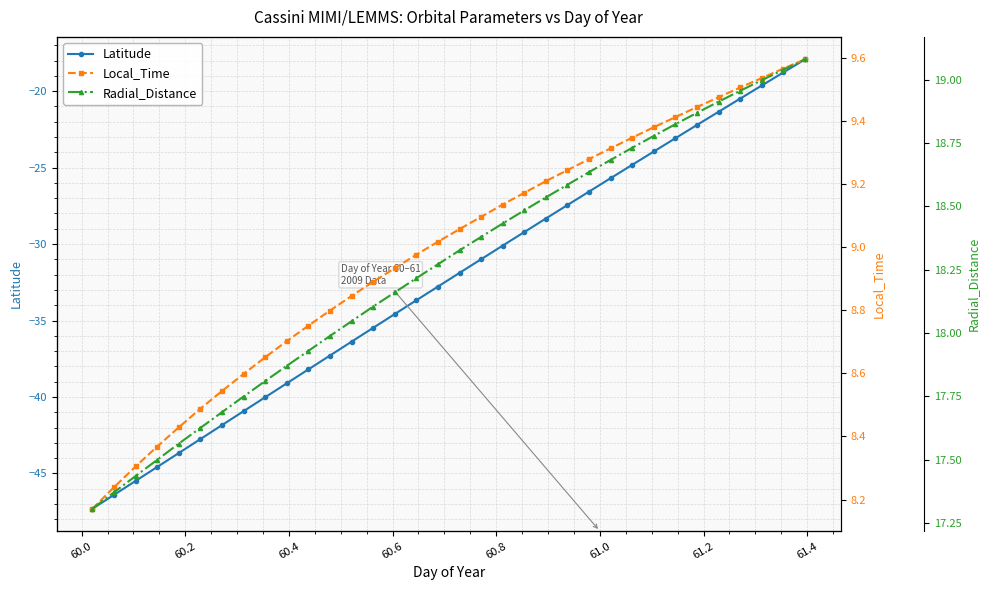

What is the greatest value displayed?

19.1